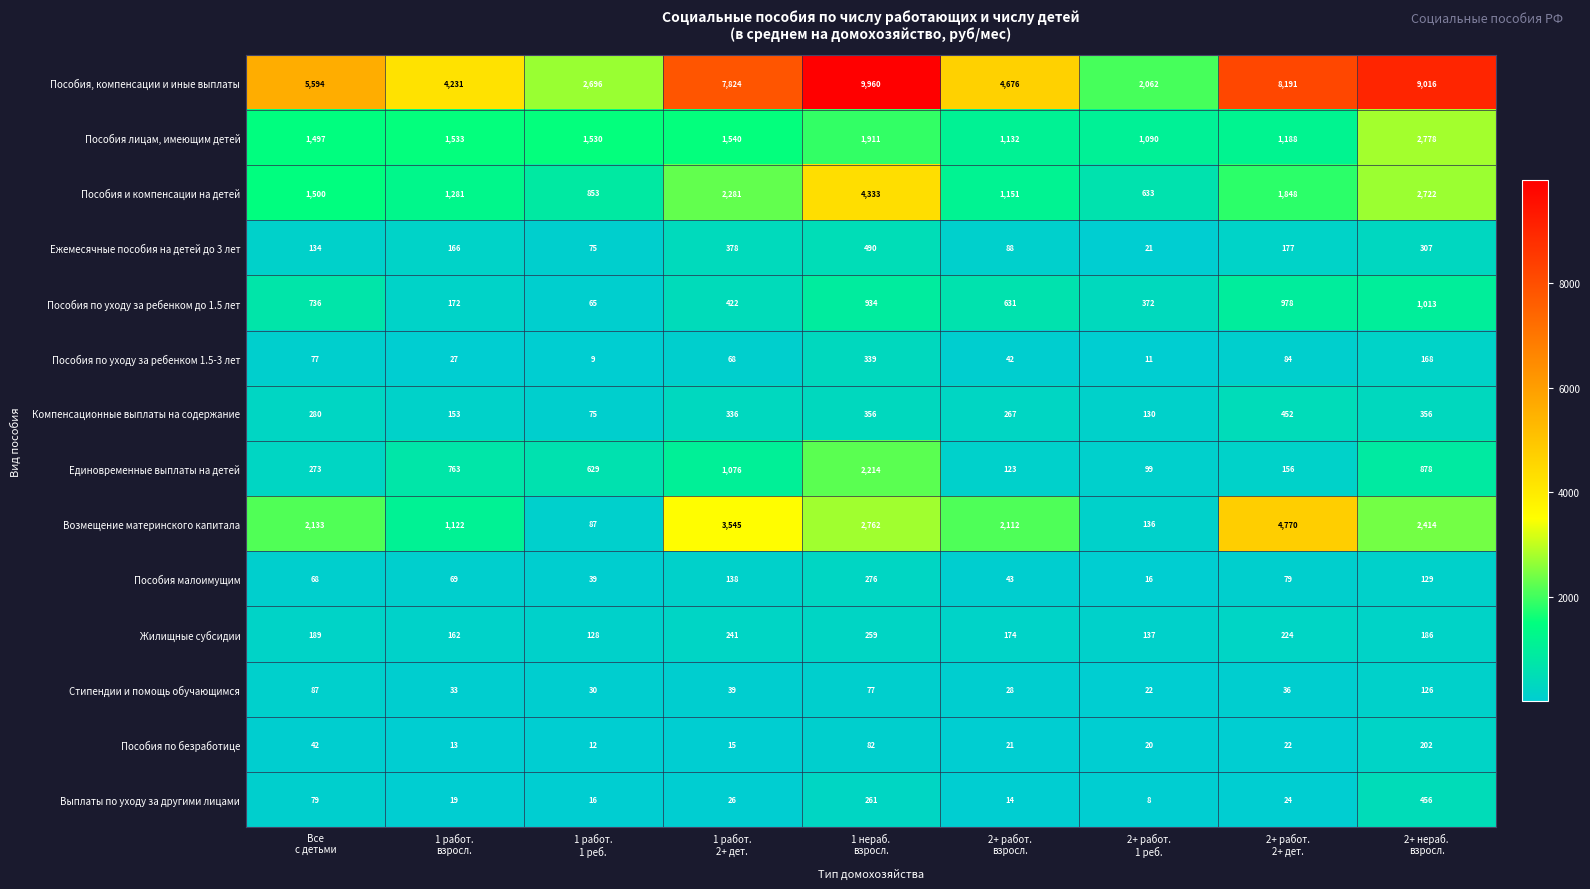

What is the total value across all series at 2+ работ.
2+ дет.?

18229